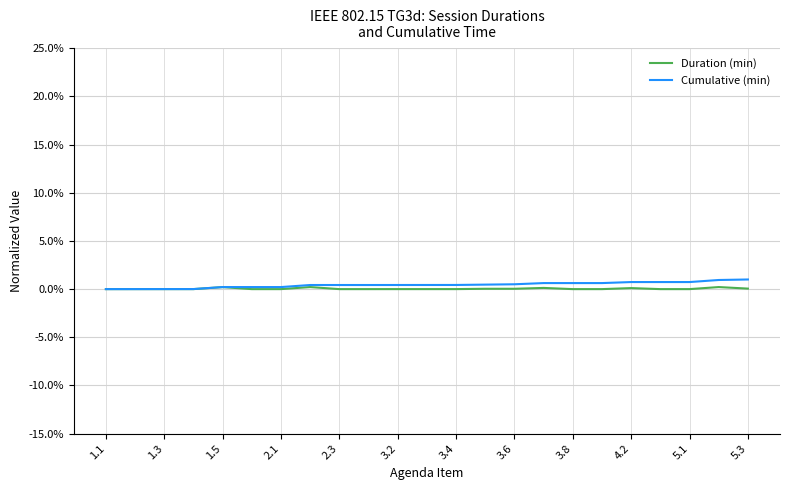

Does the chart display data point markers on the line(s)?

No